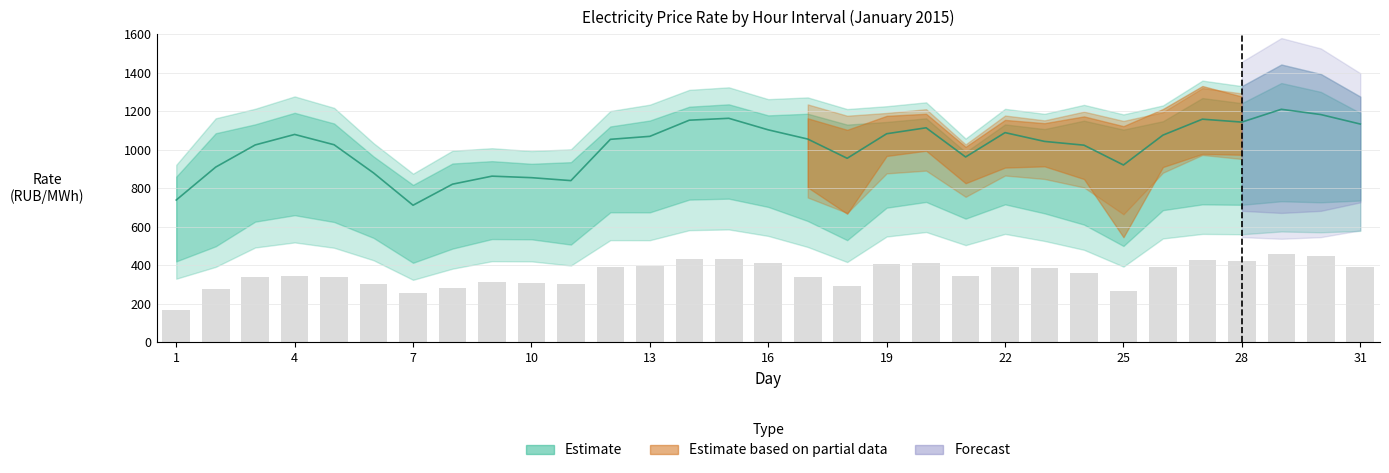

What is the total value across all series at 27?

6943.0